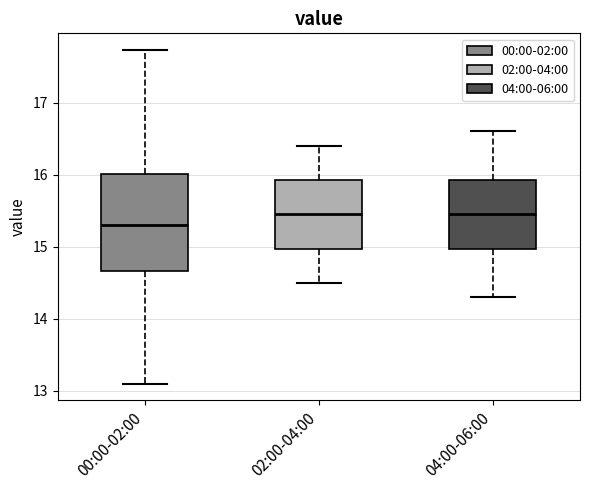

Which box has the lowest median line?

00:00-02:00